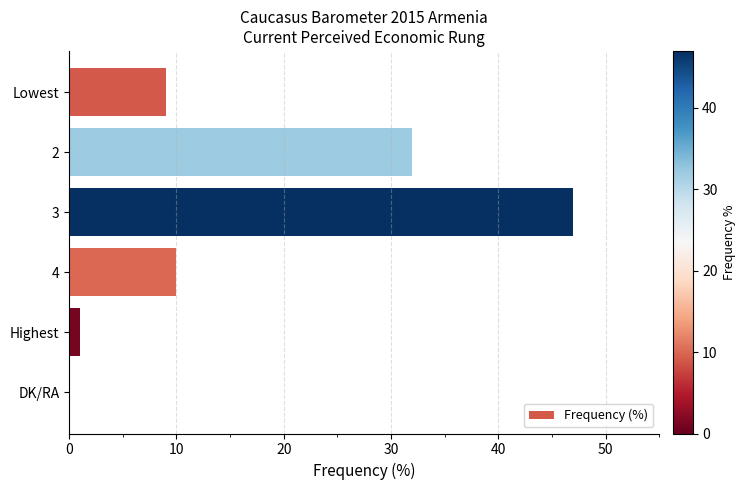

How many positive values are there?

5